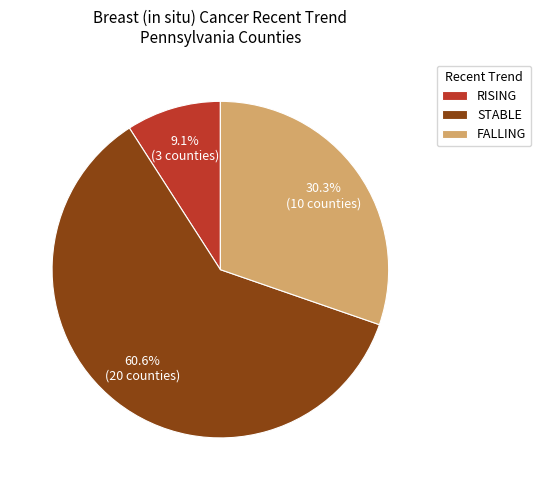

Rank the categories by value from highest to lowest.

STABLE, FALLING, RISING